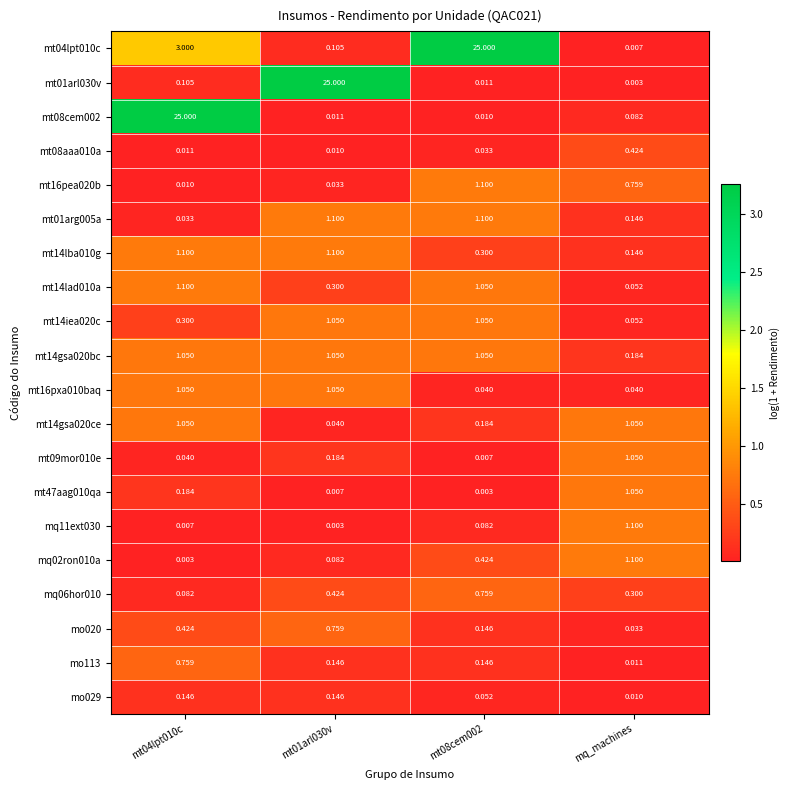

Which category has the lowest value in the mt04lpt010c series?

mq_machines